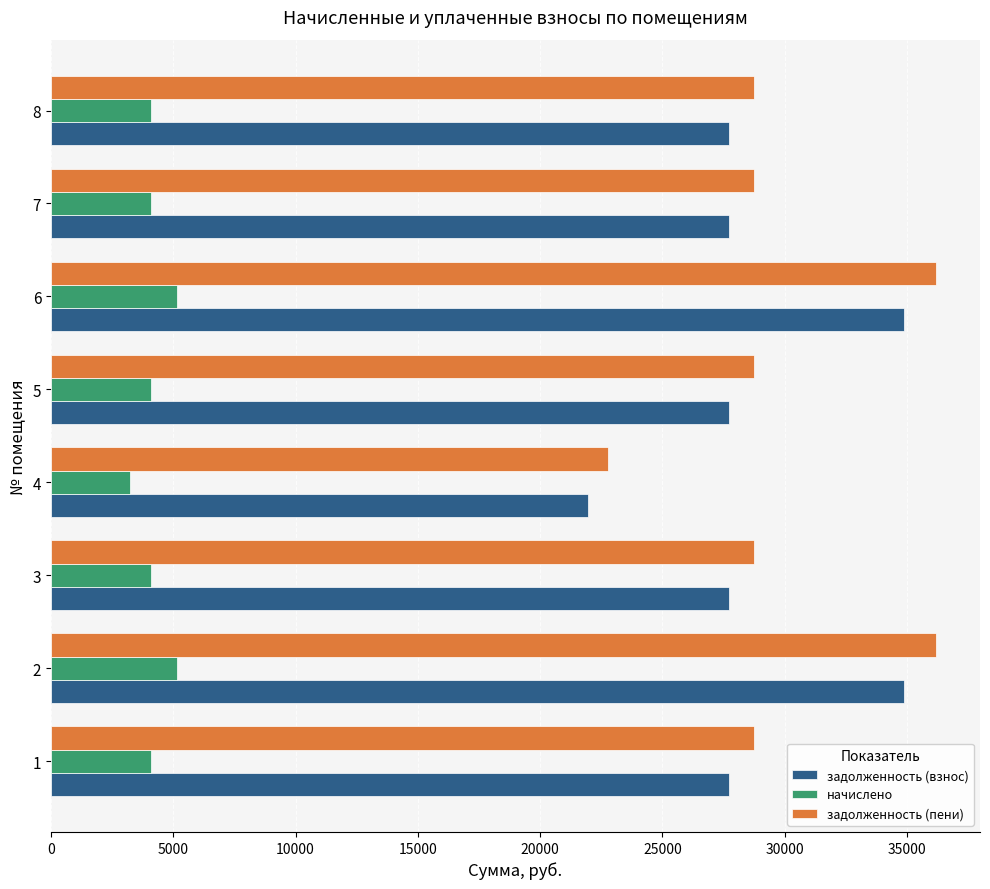

How many distinct data groups are displayed?

3